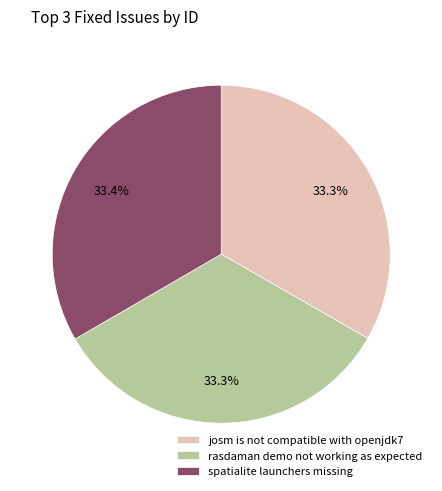

How much of the chart is everything except spatialite launchers missing?

66.6%